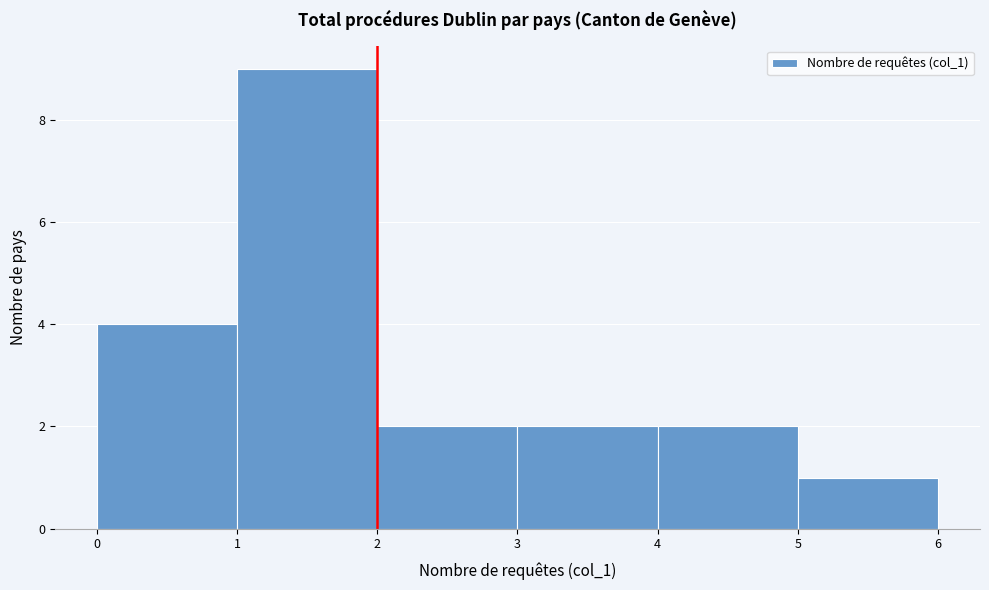

What is the height of the bar covering 4 to 5 on the x-axis? The values are not printed on the chart, so give them approximately, as read against the axis.

2